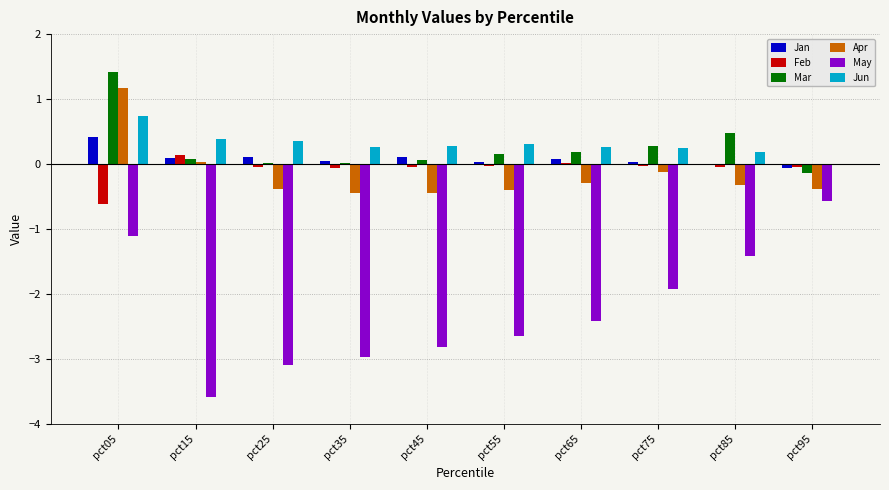

Between pct55 and pct75, which series saw the biggest shift?

May